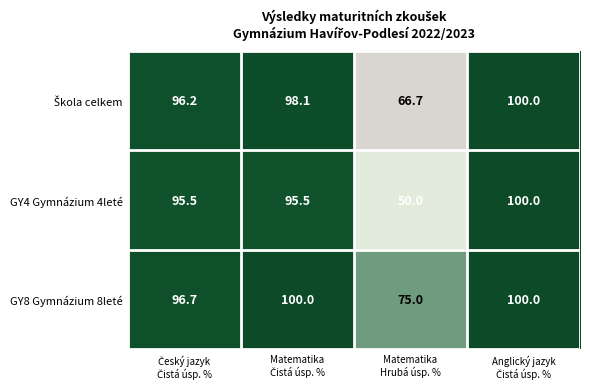

Which series has the widest spread of values?

GY4 Gymnázium 4leté